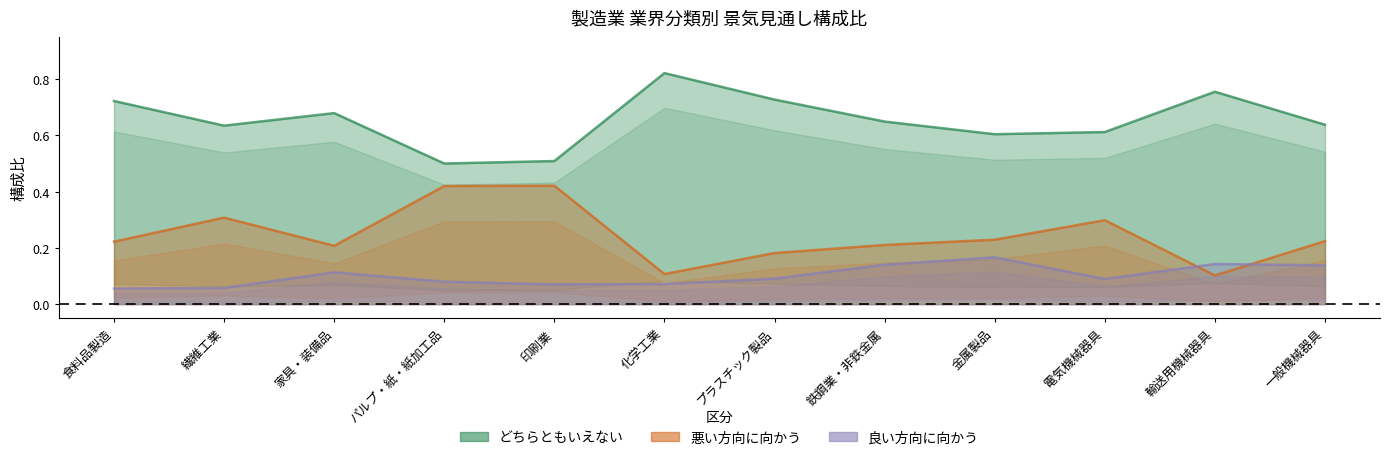

Which series has the largest range (max minus min)?

どちらともいえない